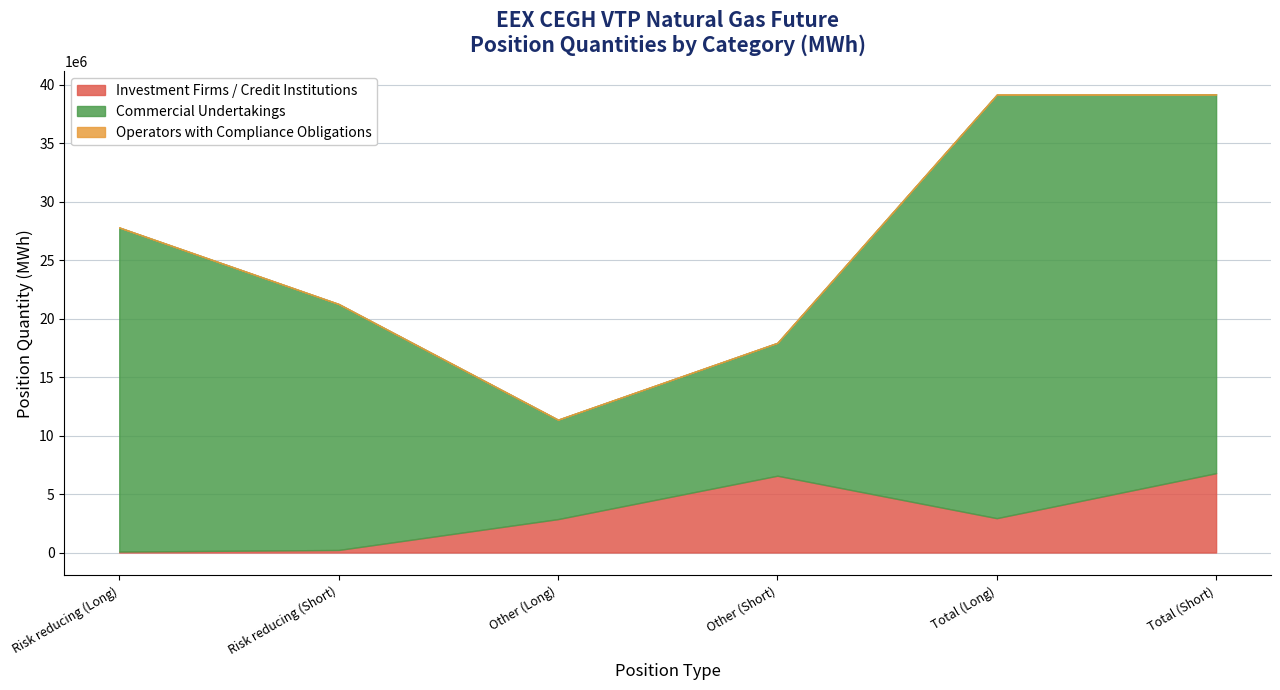

Reading right to left, list all the values displayed in this chart.

Investment Firms / Credit Institutions: 6787307	2937915	6569959	2857353	217348	80562
Commercial Undertakings: 32417150	36235908	11369964	8509282	21047186	27726626
Operators with Compliance Obligations: 0	0	0	0	0	0